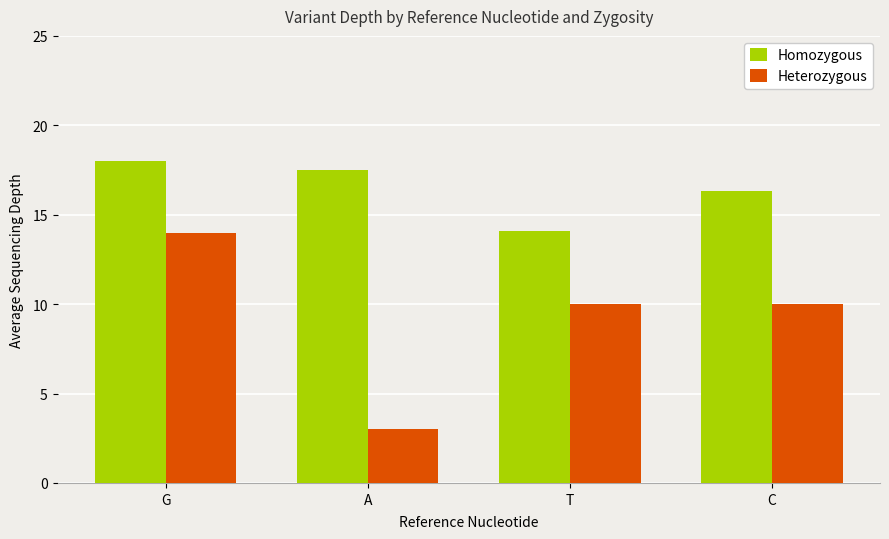

Which category has the lowest value in the Heterozygous series?

A